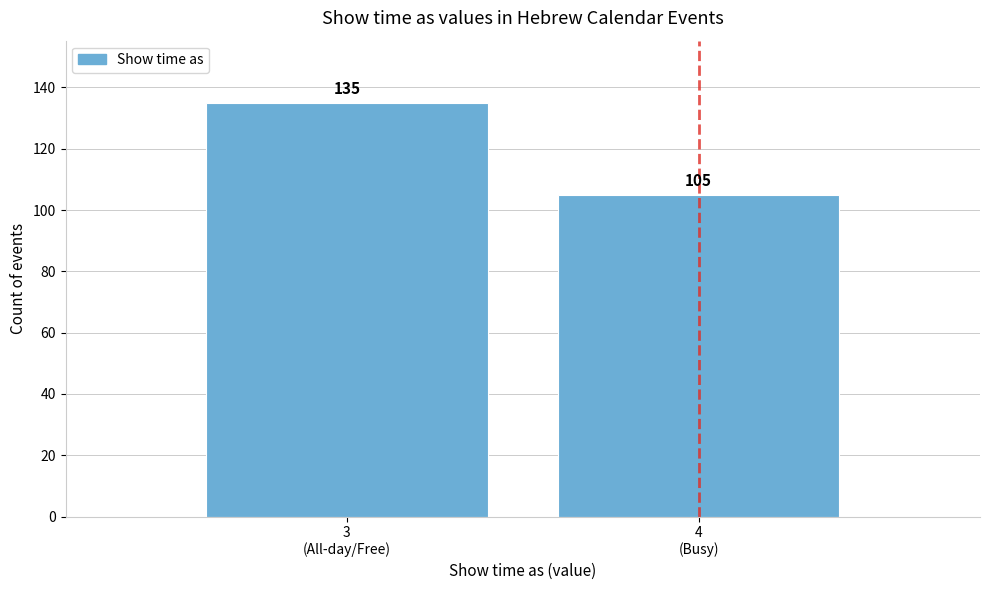

Reading left to right, extract all data points from this chart.

135	105